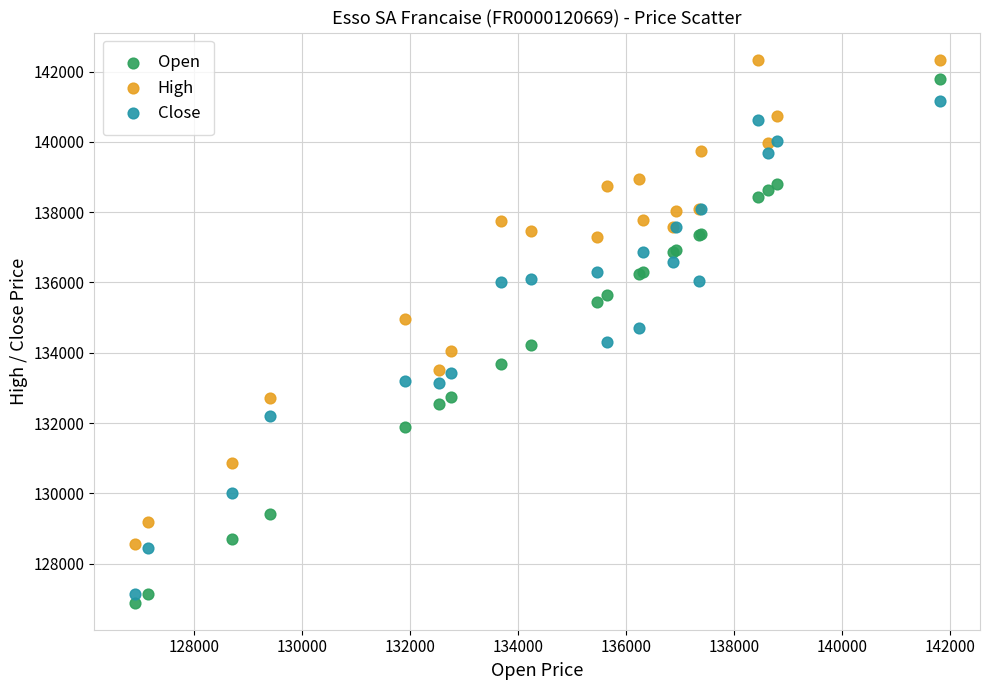

What is the X range (max minus min) for the scatter plot?

14907